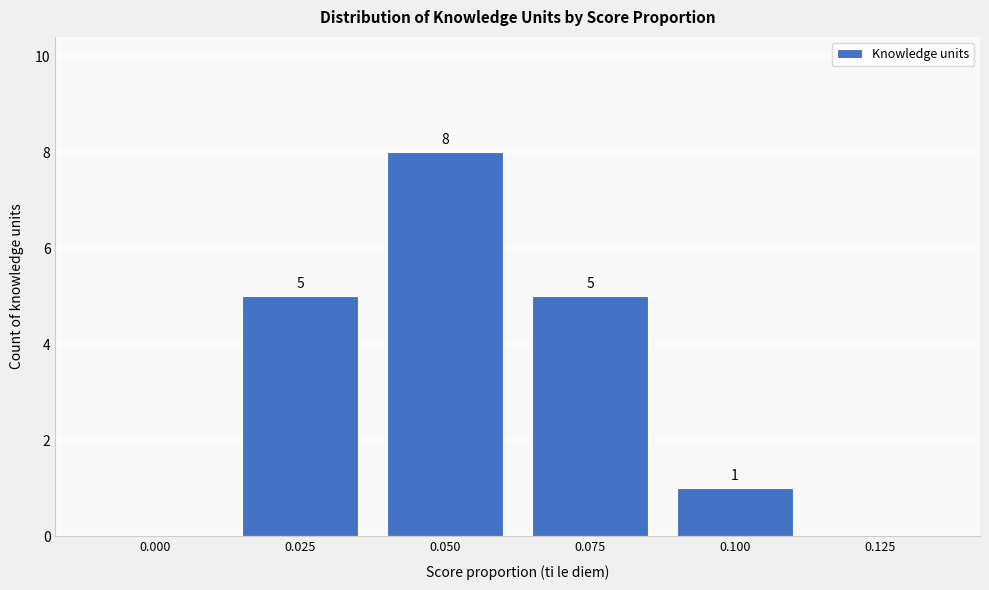

Reading left to right, what are all the values shown in this chart?

0.000=0	0.025=5	0.050=8	0.075=5	0.100=1	0.125=0